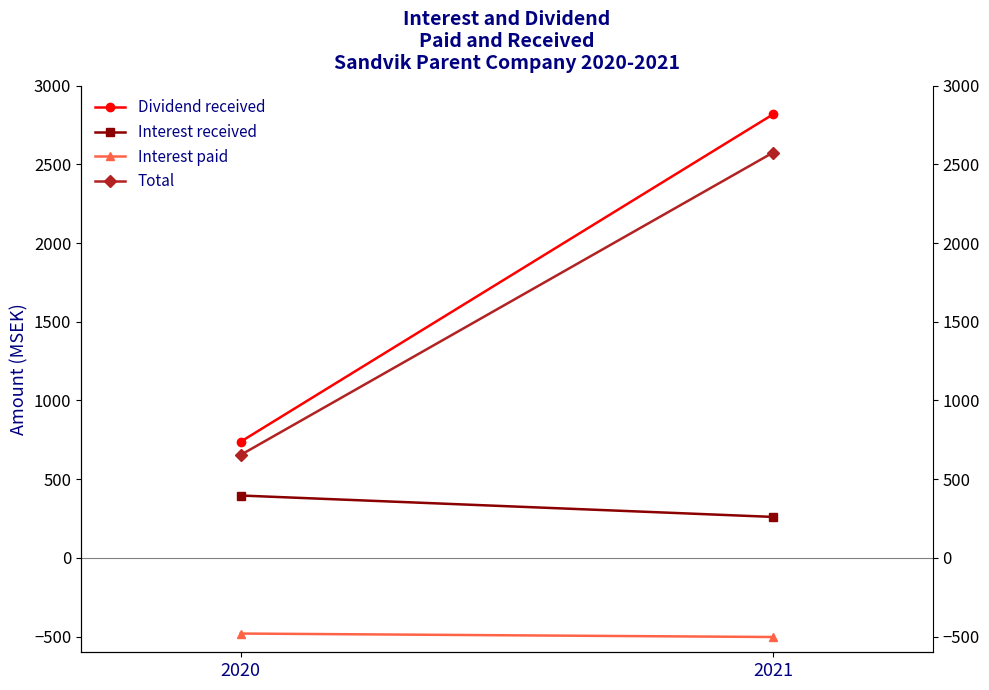

What are all the series names shown in the legend?

Dividend received, Interest received, Interest paid, Total